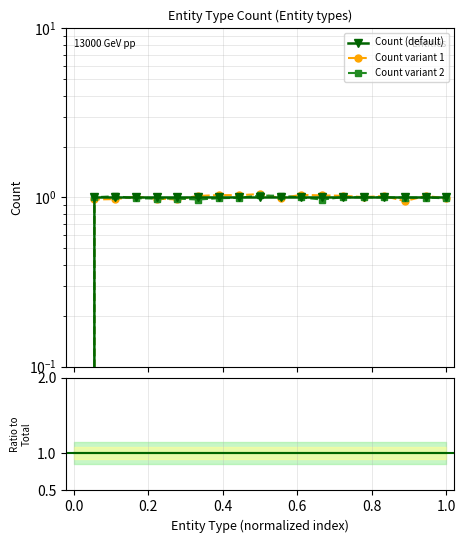

True or false: Count (default) has a value of 1.7 at 1.2.

False